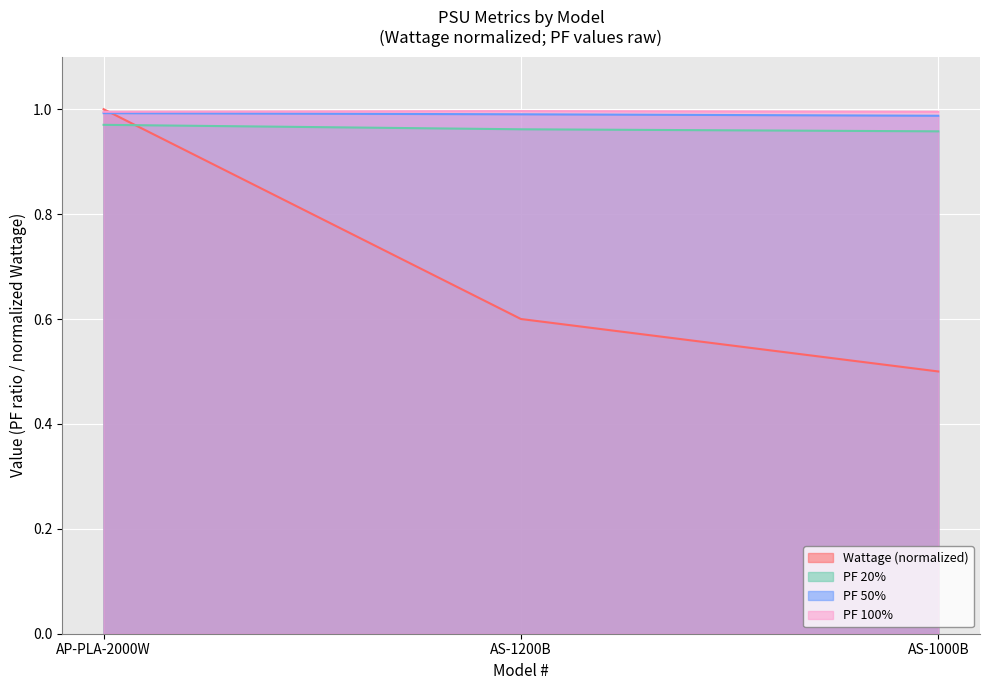

What is the lowest value of the PF 100% series?

1.0